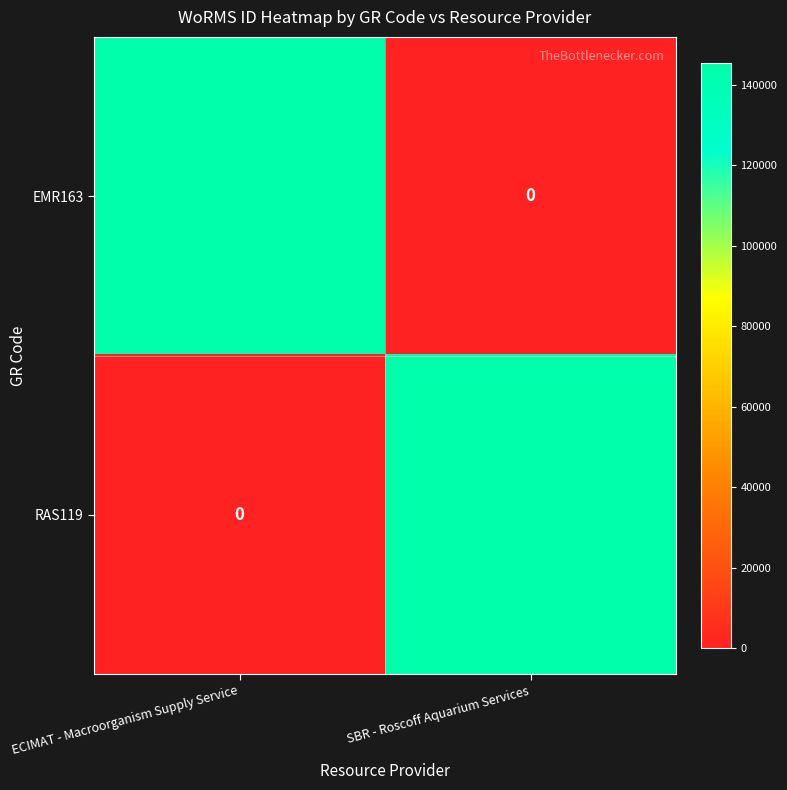

Which category has the lowest value in the RAS119 series?

ECIMAT - Macroorganism Supply Service